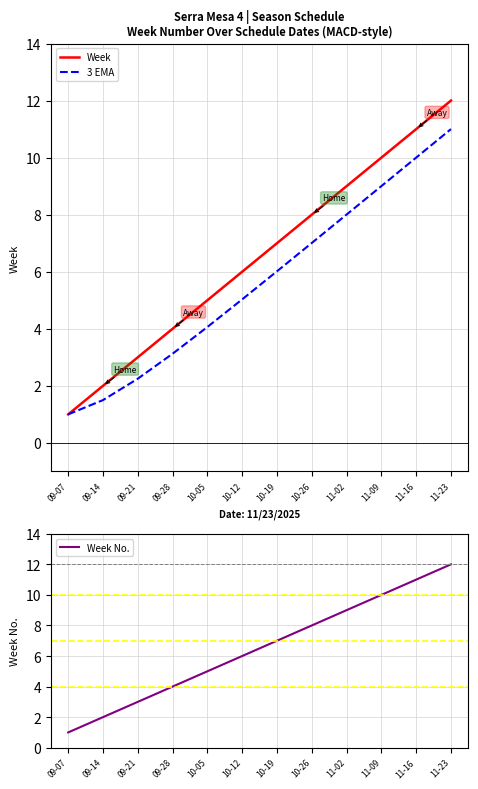

Rank the categories by Week value from highest to lowest.

11-23, 11-16, 11-09, 11-02, 10-26, 10-19, 10-12, 10-05, 09-28, 09-21, 09-14, 09-07